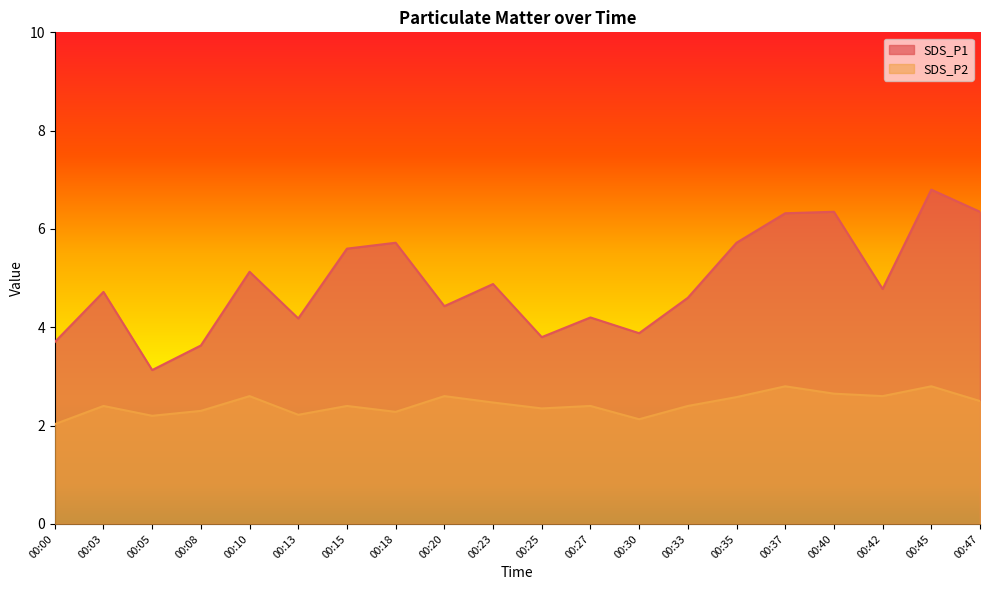

In SDS_P2, how many points are lower than both neighbors (excluding endpoints)?

6